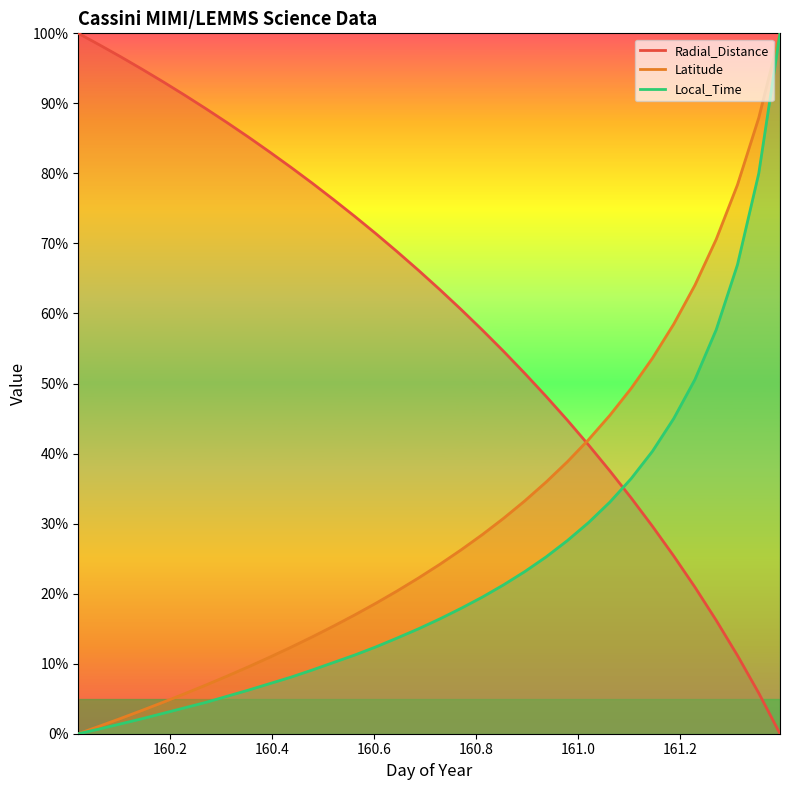

What is the label of the 24th point from the right?

160.4375